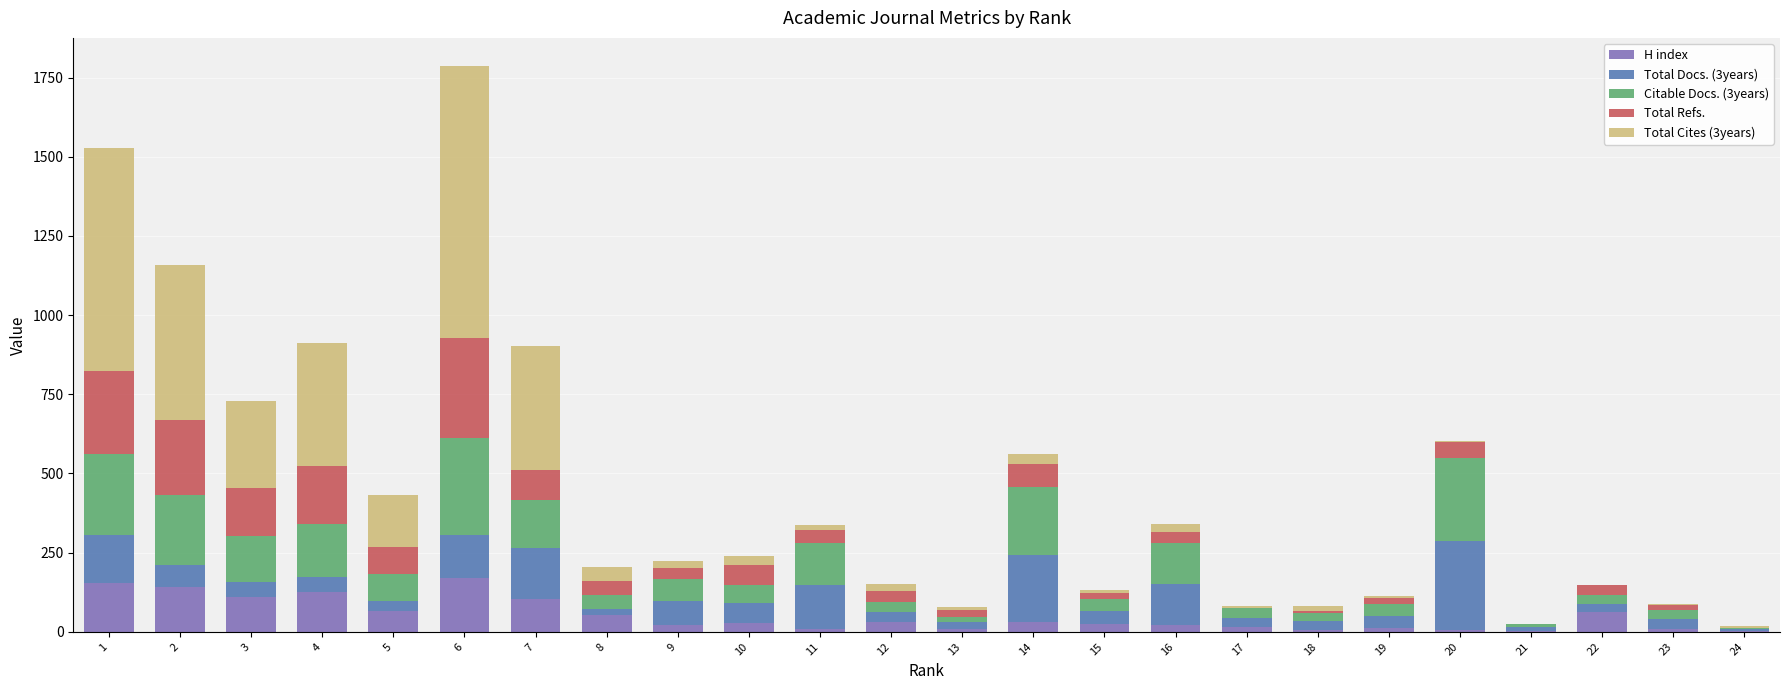

At which category is the sum across all series the highest?

6